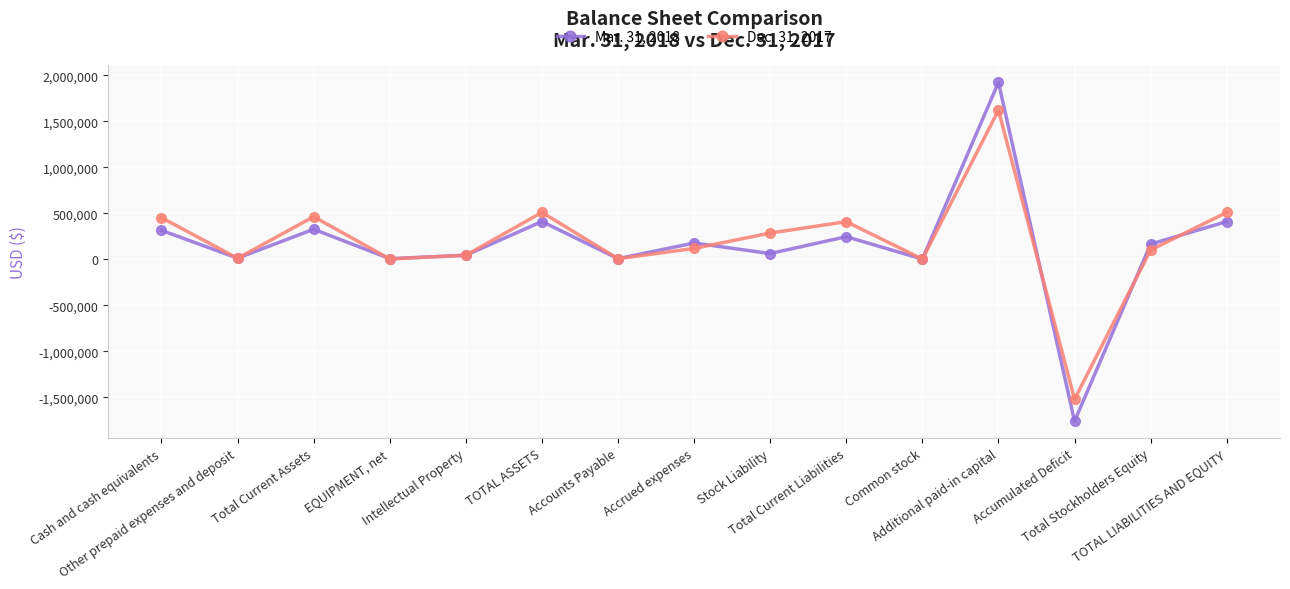

At which label does Dec. 31, 2017 reach its minimum?

Accumulated Deficit